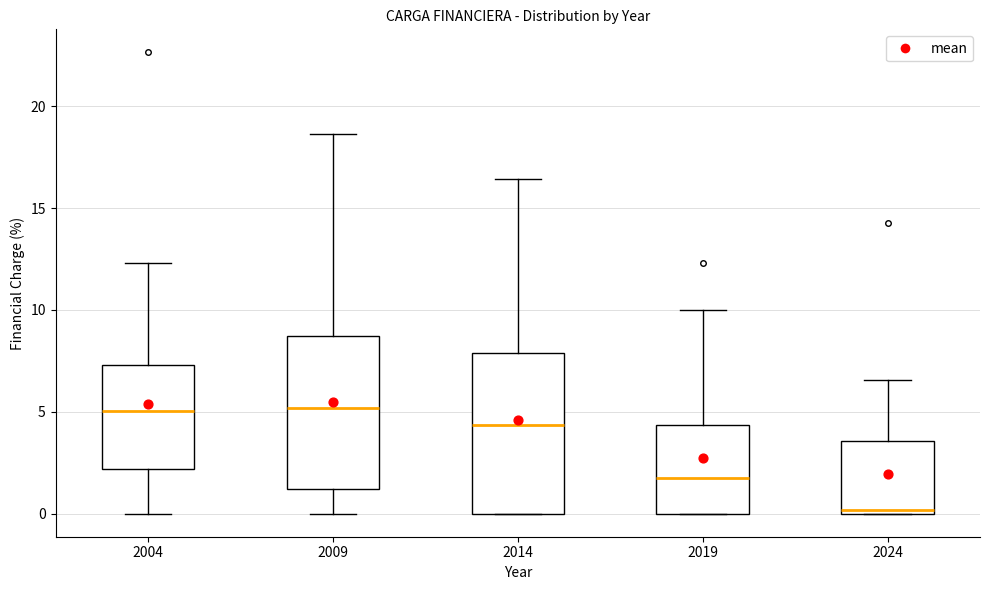

Where does the upper whisker of the box at x = 2009 end on the y-axis? The values are not printed on the chart, so give them approximately, as read against the axis.

18.5